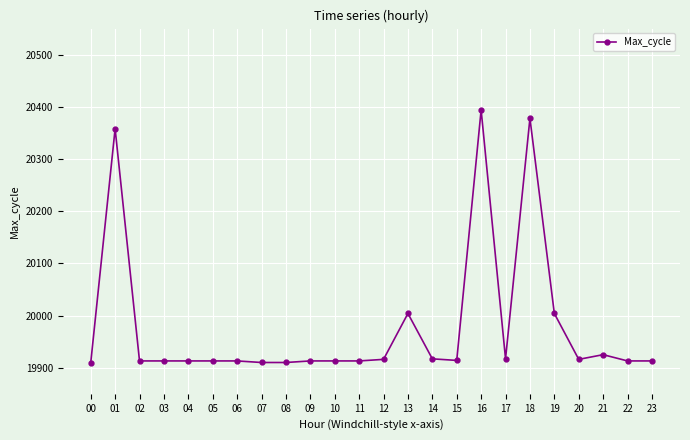

Is this an area chart (filled region under the line)?

No